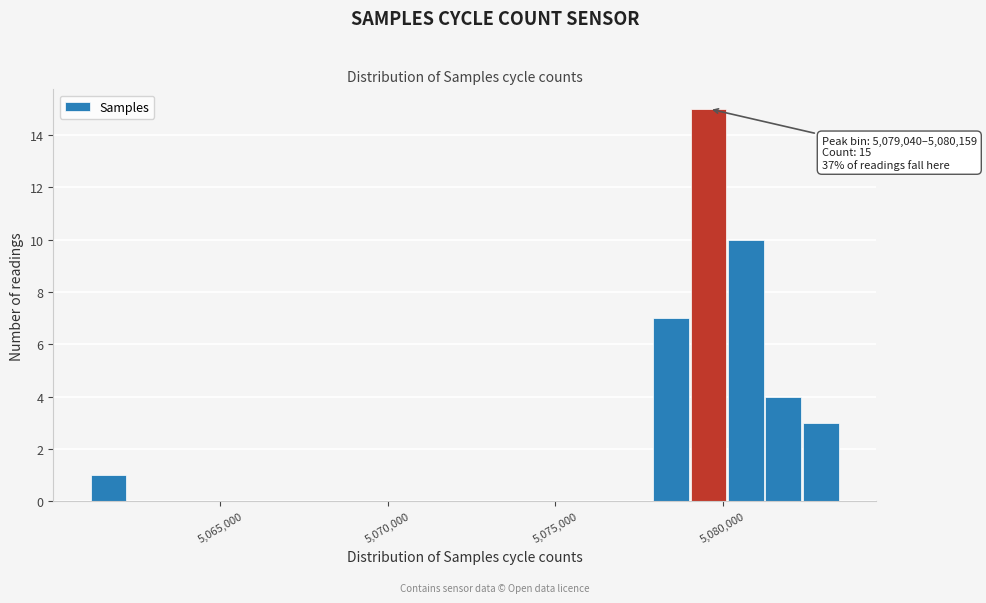

Around what value on the x-axis is the tallest bar? Give the approximate position of its centre, as read against the axis.

5079500